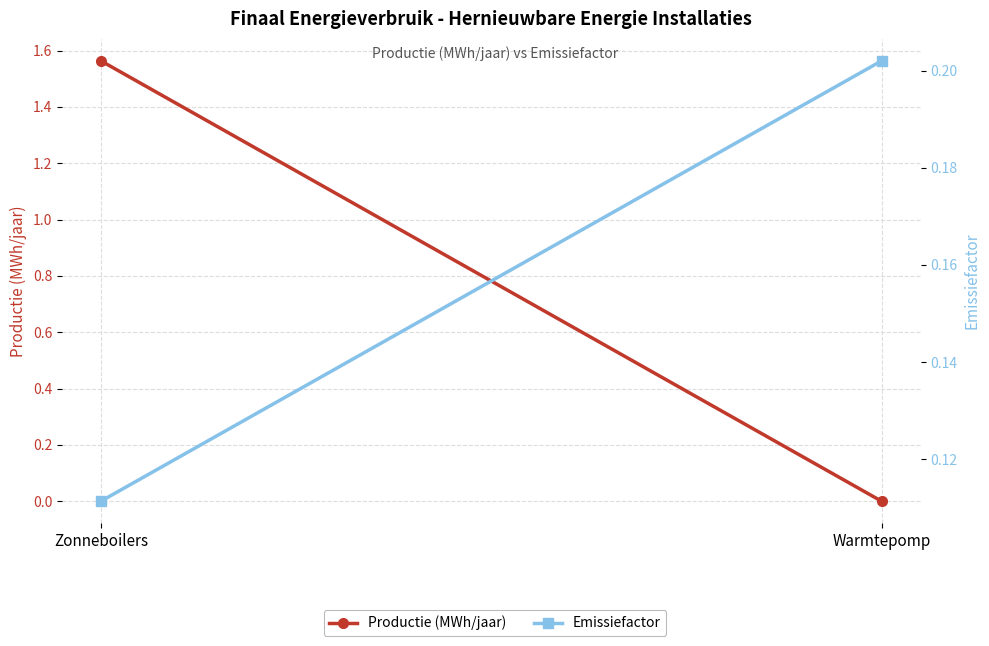

What is the spread (max minus min) of values at Warmtepomp?

0.2